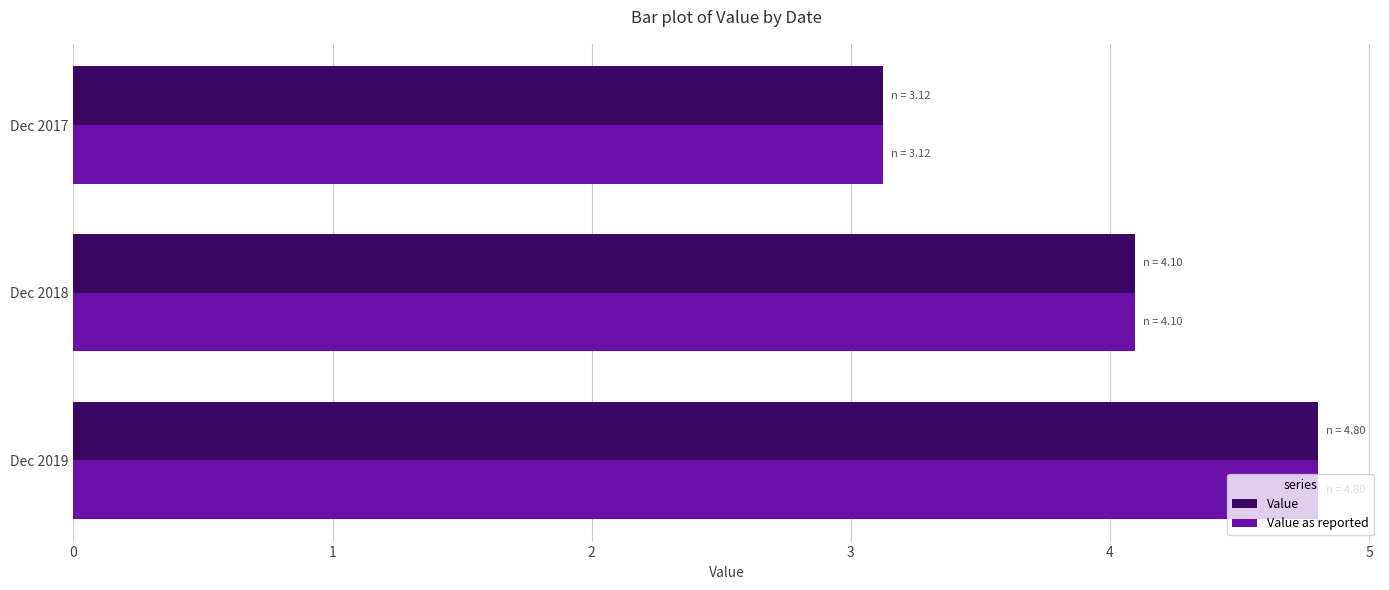

List the labels in order of Value as reported value, largest first.

Dec 2019, Dec 2018, Dec 2017